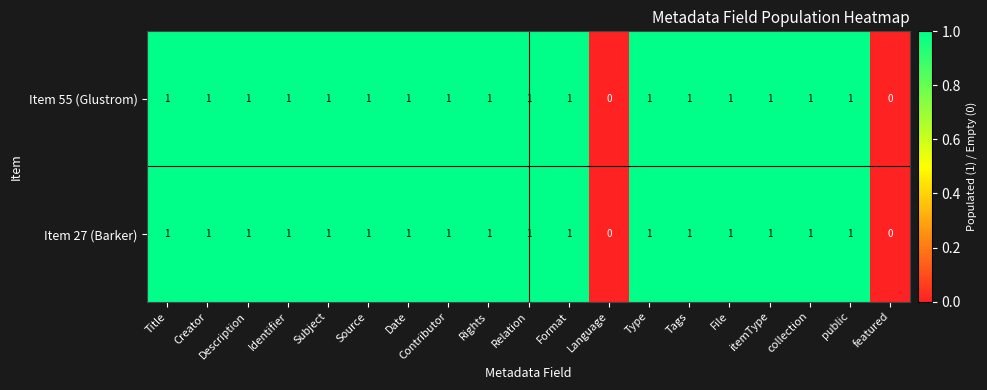

Count the Item 27 (Barker) values in the range 1 to 2.

17